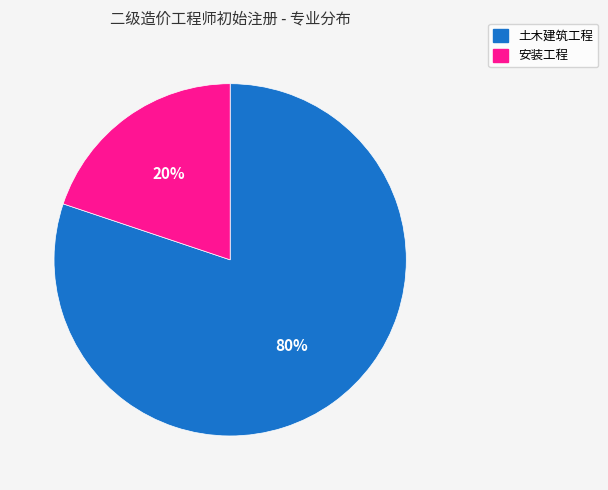

To the nearest percent, what percentage of the pie is 土木建筑工程?

80%